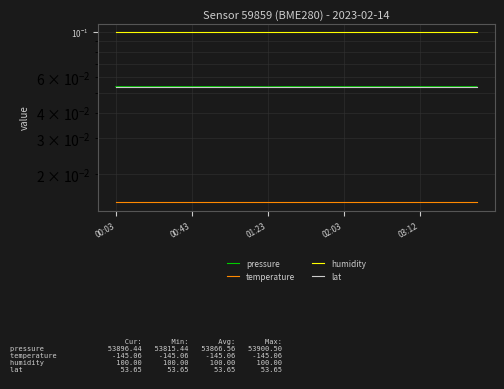

The value of lat at 01:23 is 0.1. True or false?

True